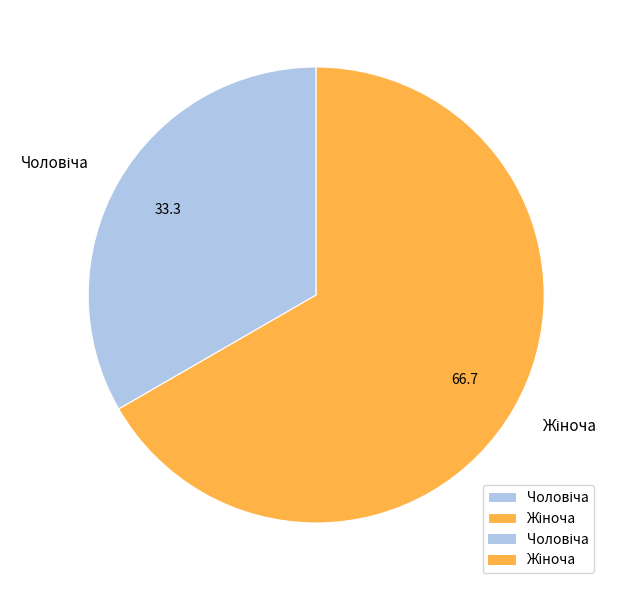

Is there a majority slice in this chart?

Yes